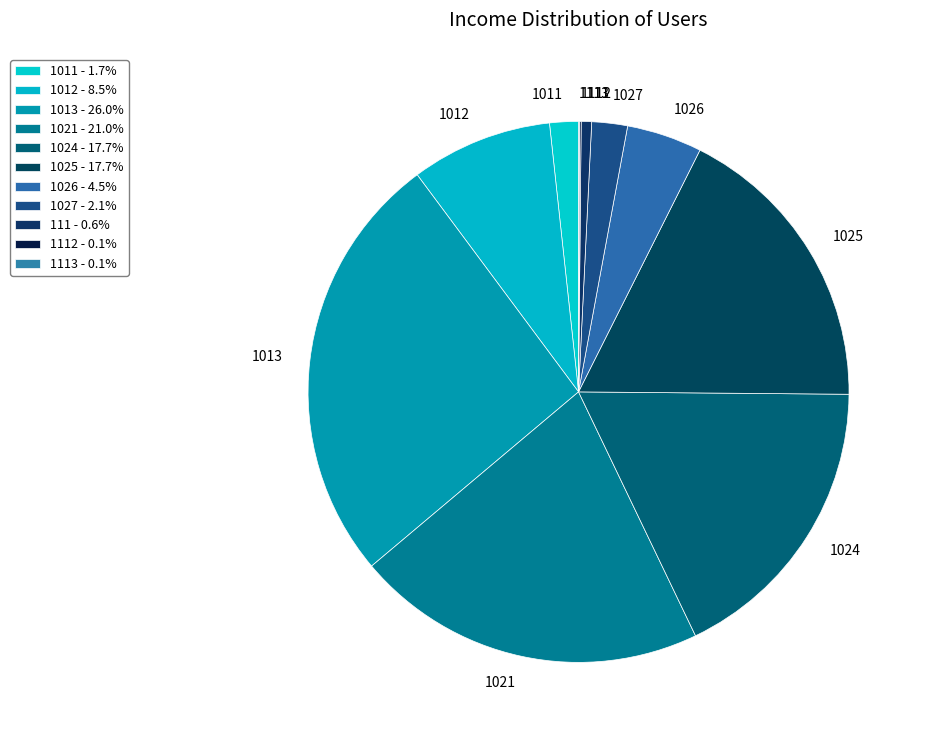

Is the sum of 1021 and 1012 greater than half?

No